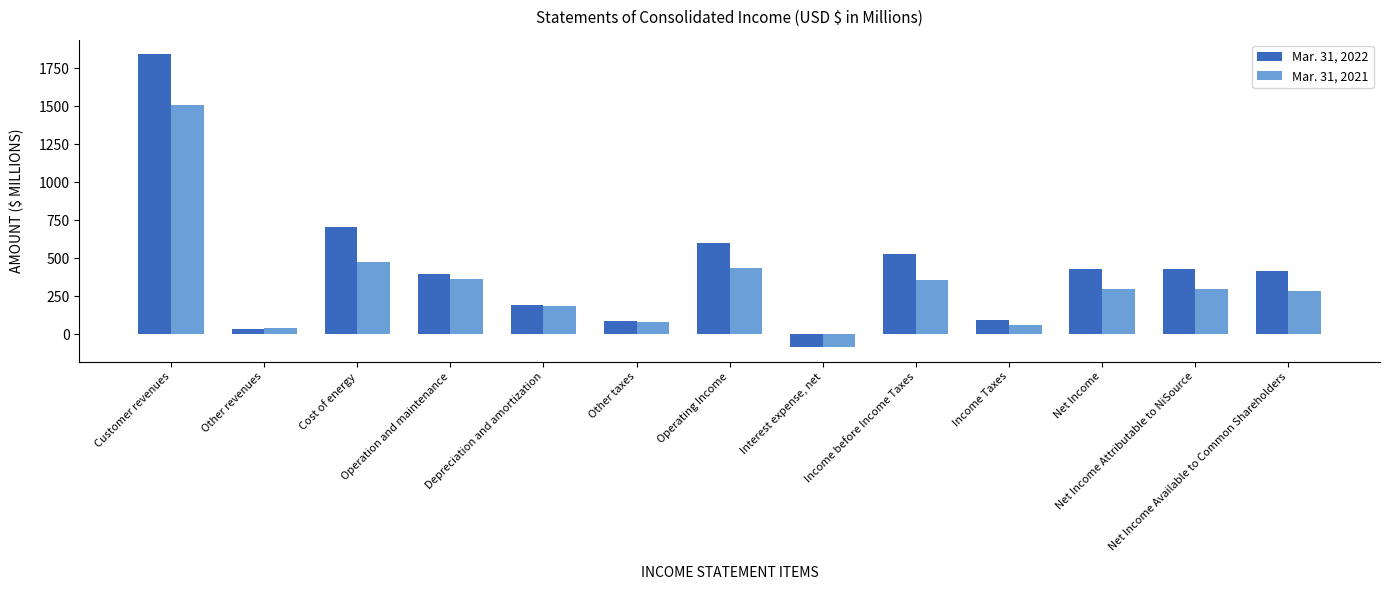

What is the highest value of the Mar. 31, 2022 series?

1840.3